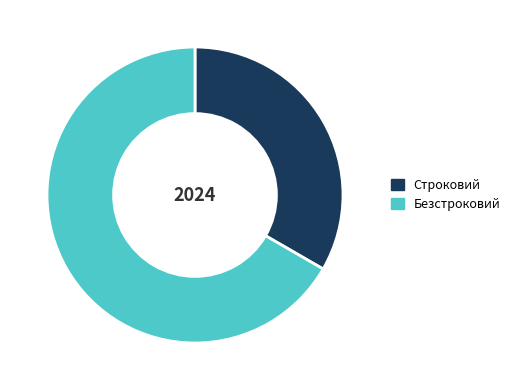

Rank the categories by value from highest to lowest.

Безстроковий, Строковий